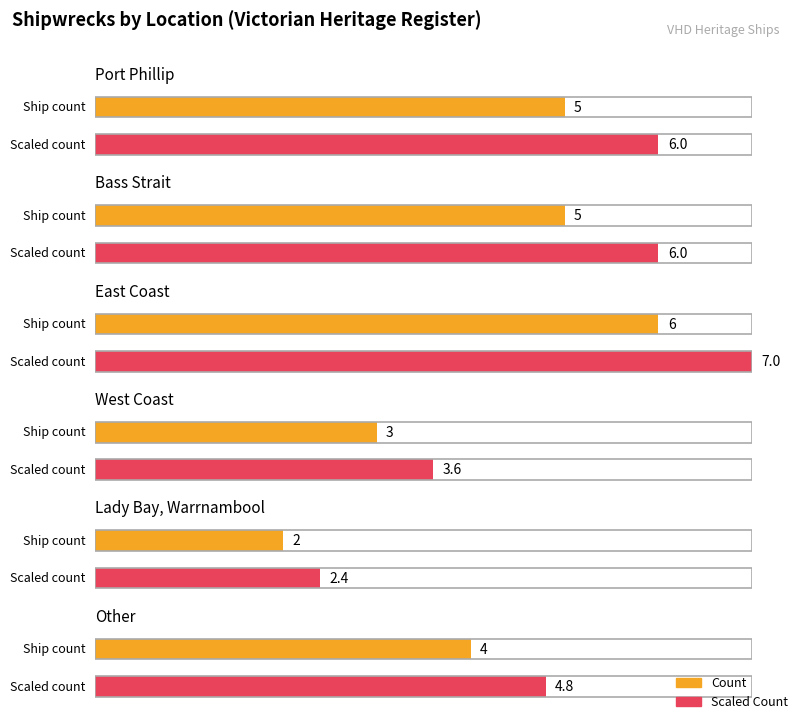

What is the difference between the maximum and minimum values?

4